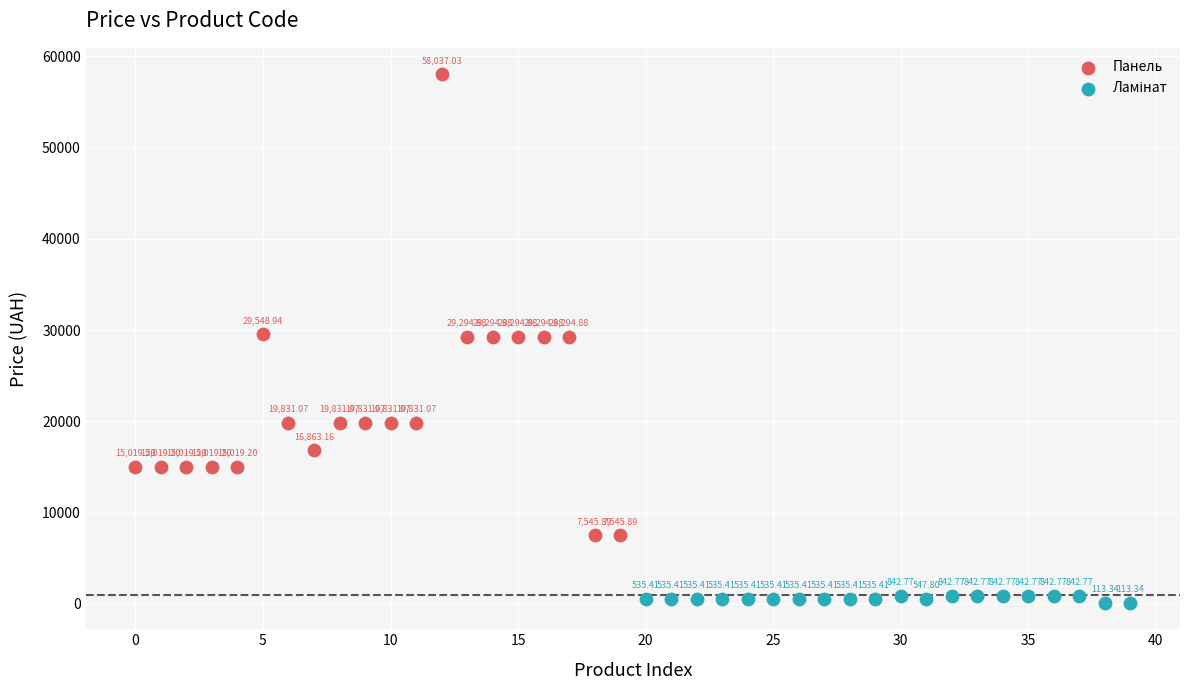

Which series has the widest spread of Y values?

Панель